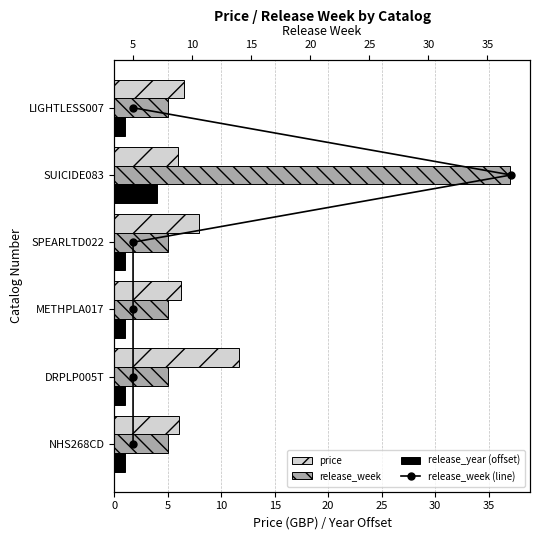

What is the average value of the release_week series?

10.3